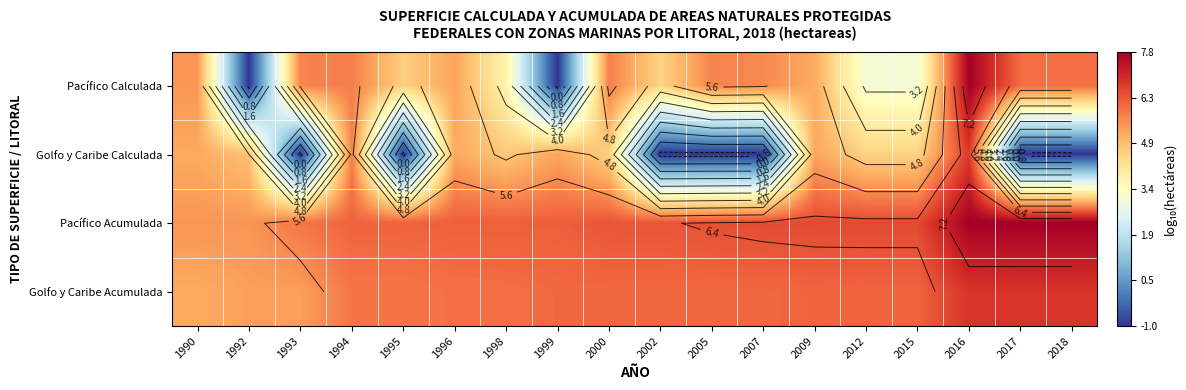

Which series has the largest range (max minus min)?

Pacífico Calculada